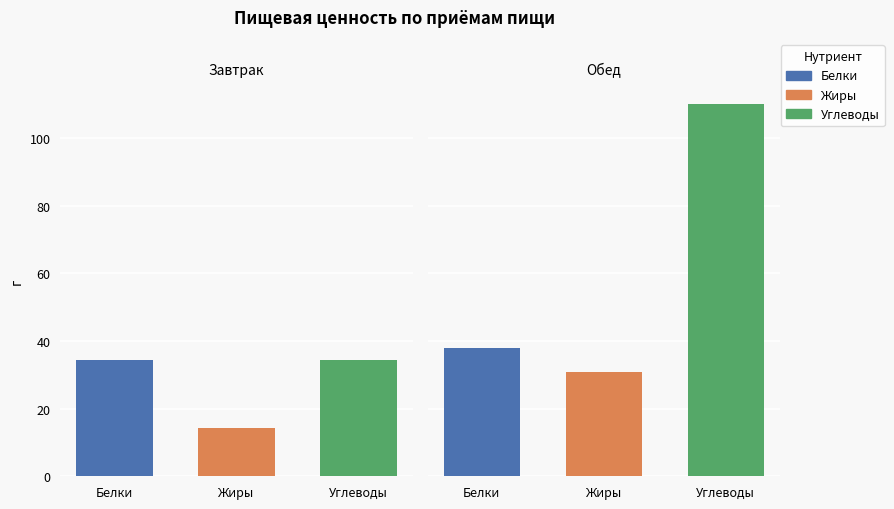

What is the value of the Жиры bar at the 2nd from the left?

31.0